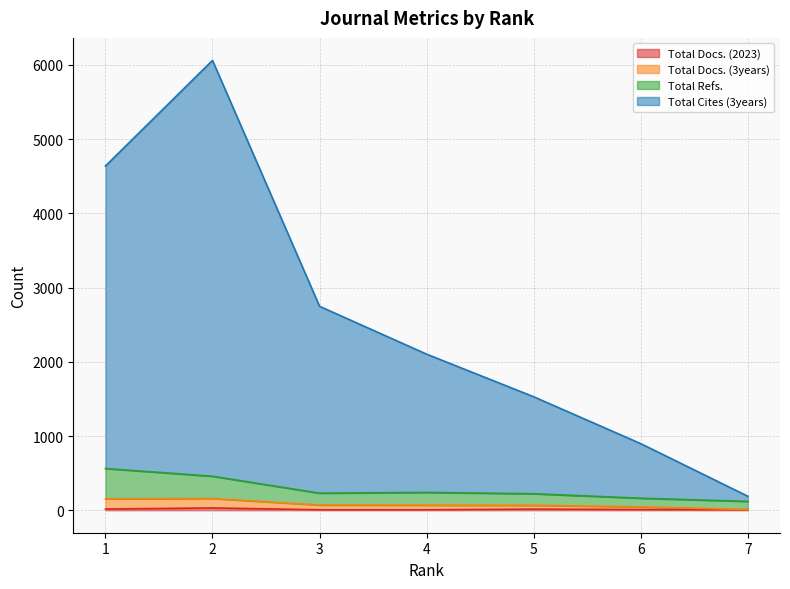

How many interior local peaks does the Total Refs. series have?

1